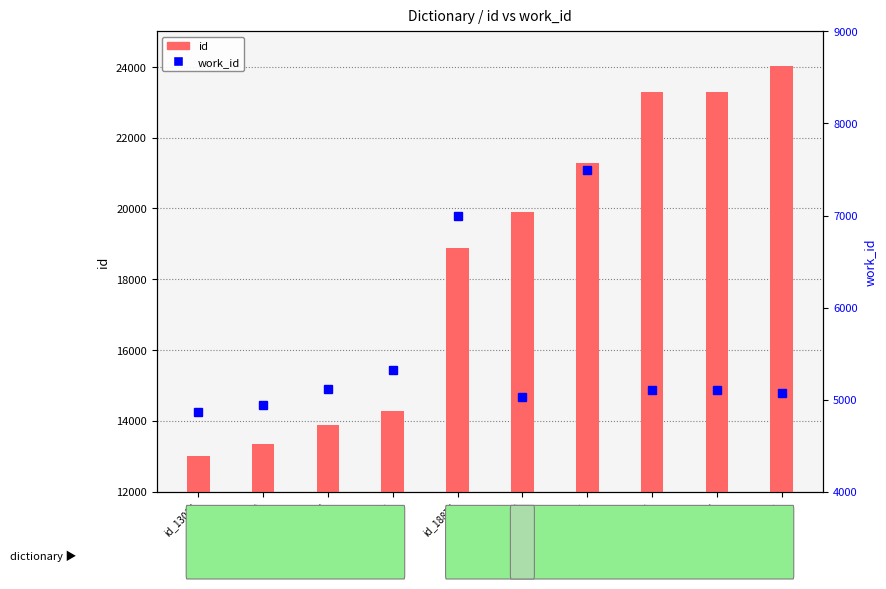

What is the maximum value for id?

24022